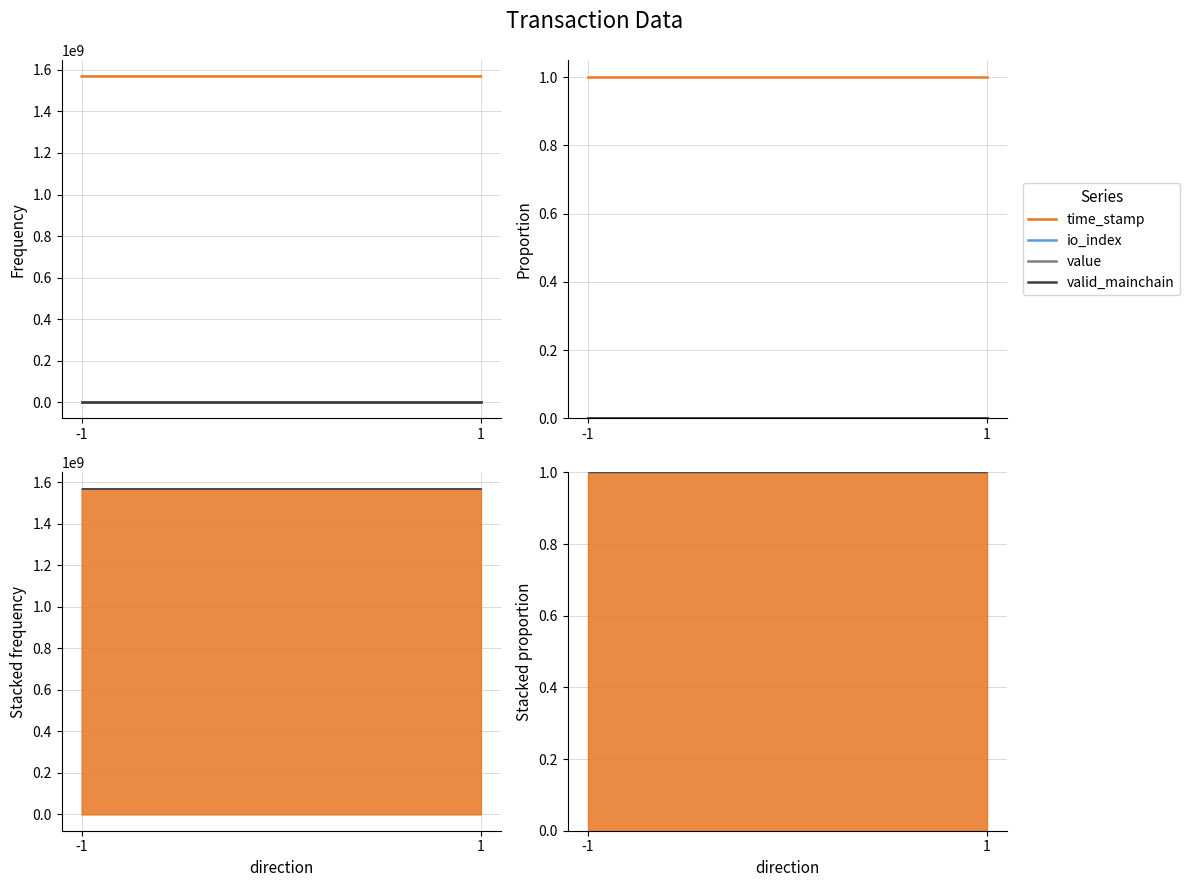

How many lines are shown in the chart?

4